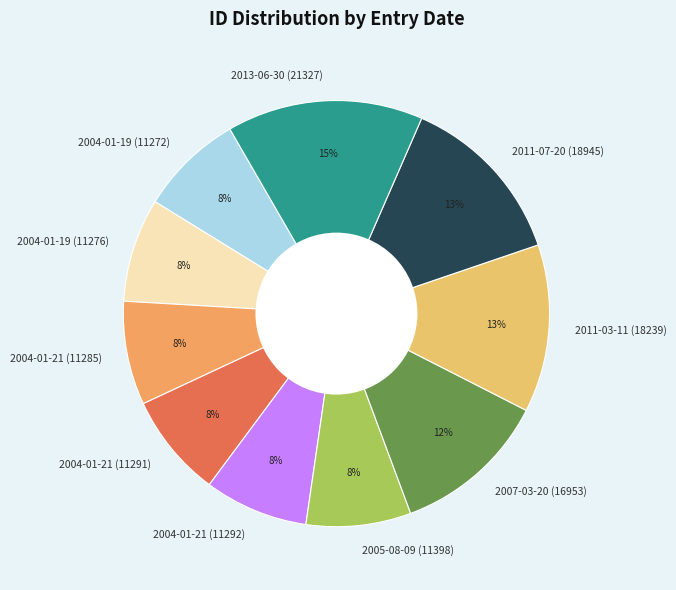

Which category has the biggest portion of the pie?

2013-06-30 (21327)